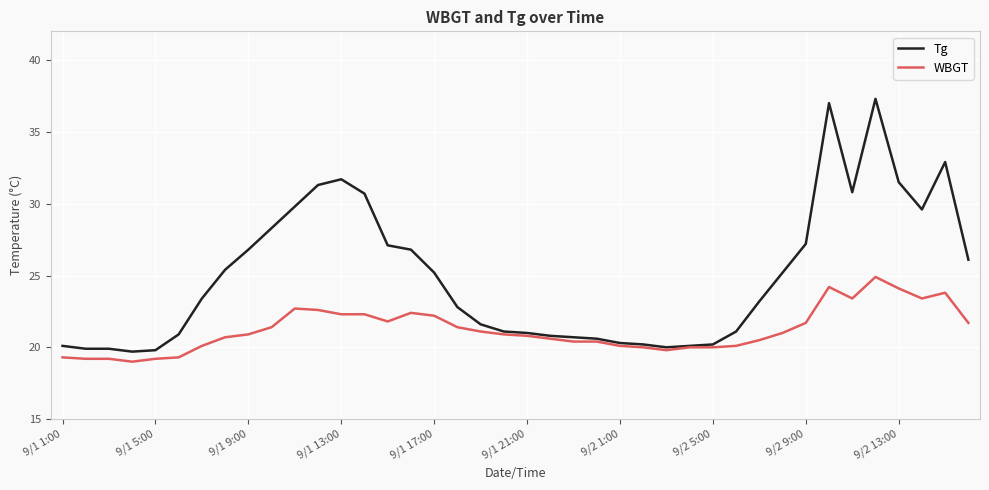

What are all the series names shown in the legend?

Tg, WBGT